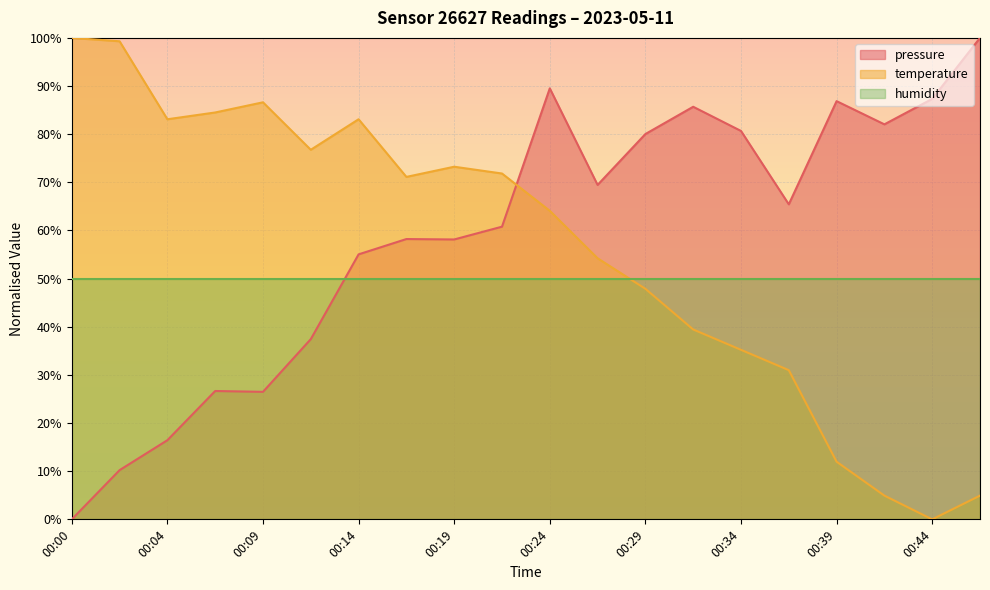

Reading left to right, extract all data points from this chart.

pressure: 00:00=0.0	00:02=10.2	00:04=16.4	00:07=26.7	00:09=26.5	00:12=37.4	00:14=55.0	00:17=58.2	00:19=58.1	00:21=60.8	00:24=89.5	00:26=69.5	00:29=80.0	00:31=85.7	00:34=80.7	00:36=65.4	00:39=86.9	00:41=82.0	00:44=87.3	00:46=100.0
temperature: 00:00=100.0	00:02=99.3	00:04=83.1	00:07=84.5	00:09=86.6	00:12=76.8	00:14=83.1	00:17=71.1	00:19=73.2	00:21=71.8	00:24=64.1	00:26=54.2	00:29=47.9	00:31=39.4	00:34=35.2	00:36=31.0	00:39=12.0	00:41=4.9	00:44=0.0	00:46=4.9